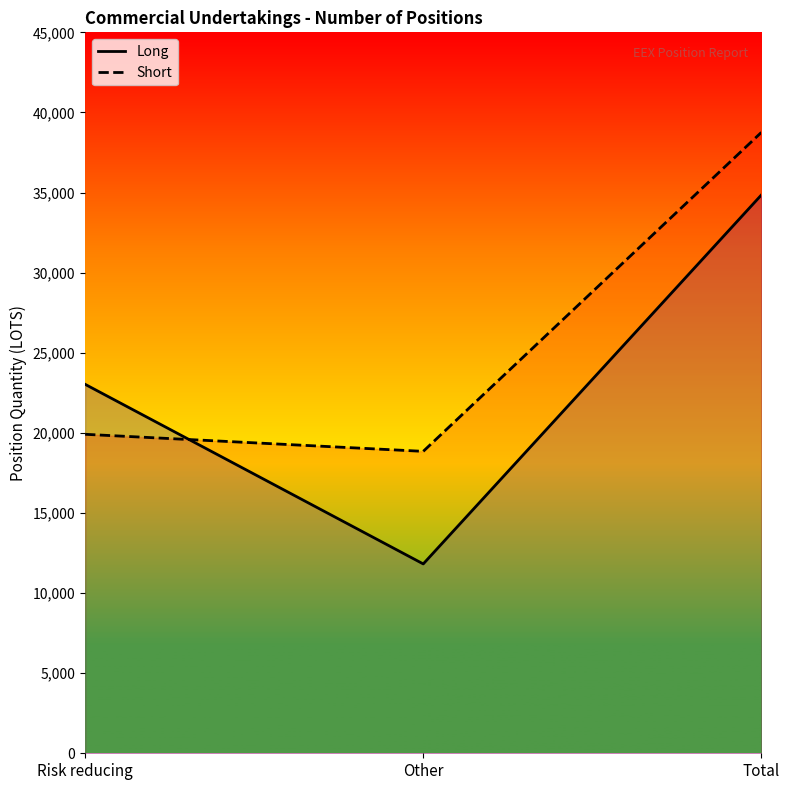

What is the label of the 3rd point from the left?

Total